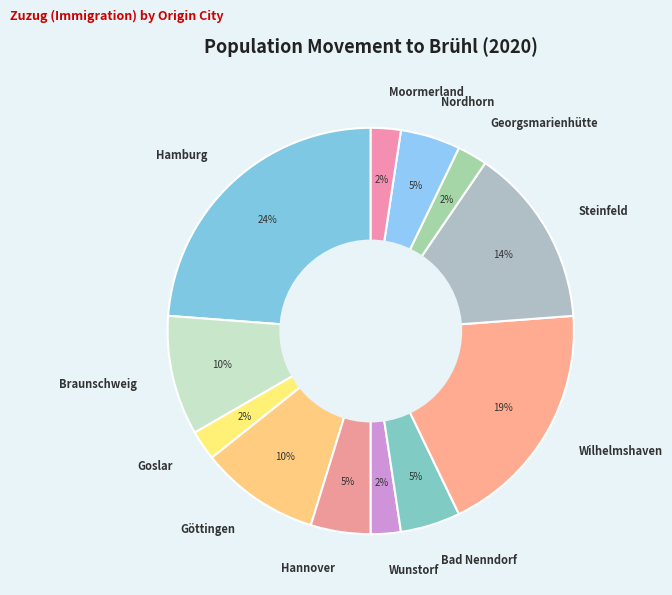

To the nearest percent, what percentage of the pie is Georgsmarienhütte?

2%